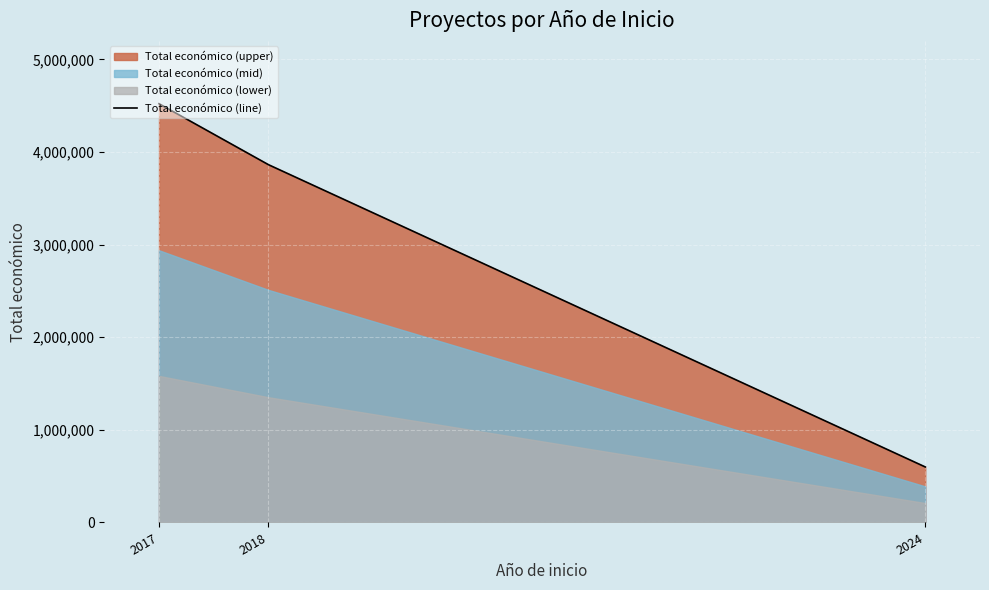

True or false: the data shows 3862238 at 2018.

True